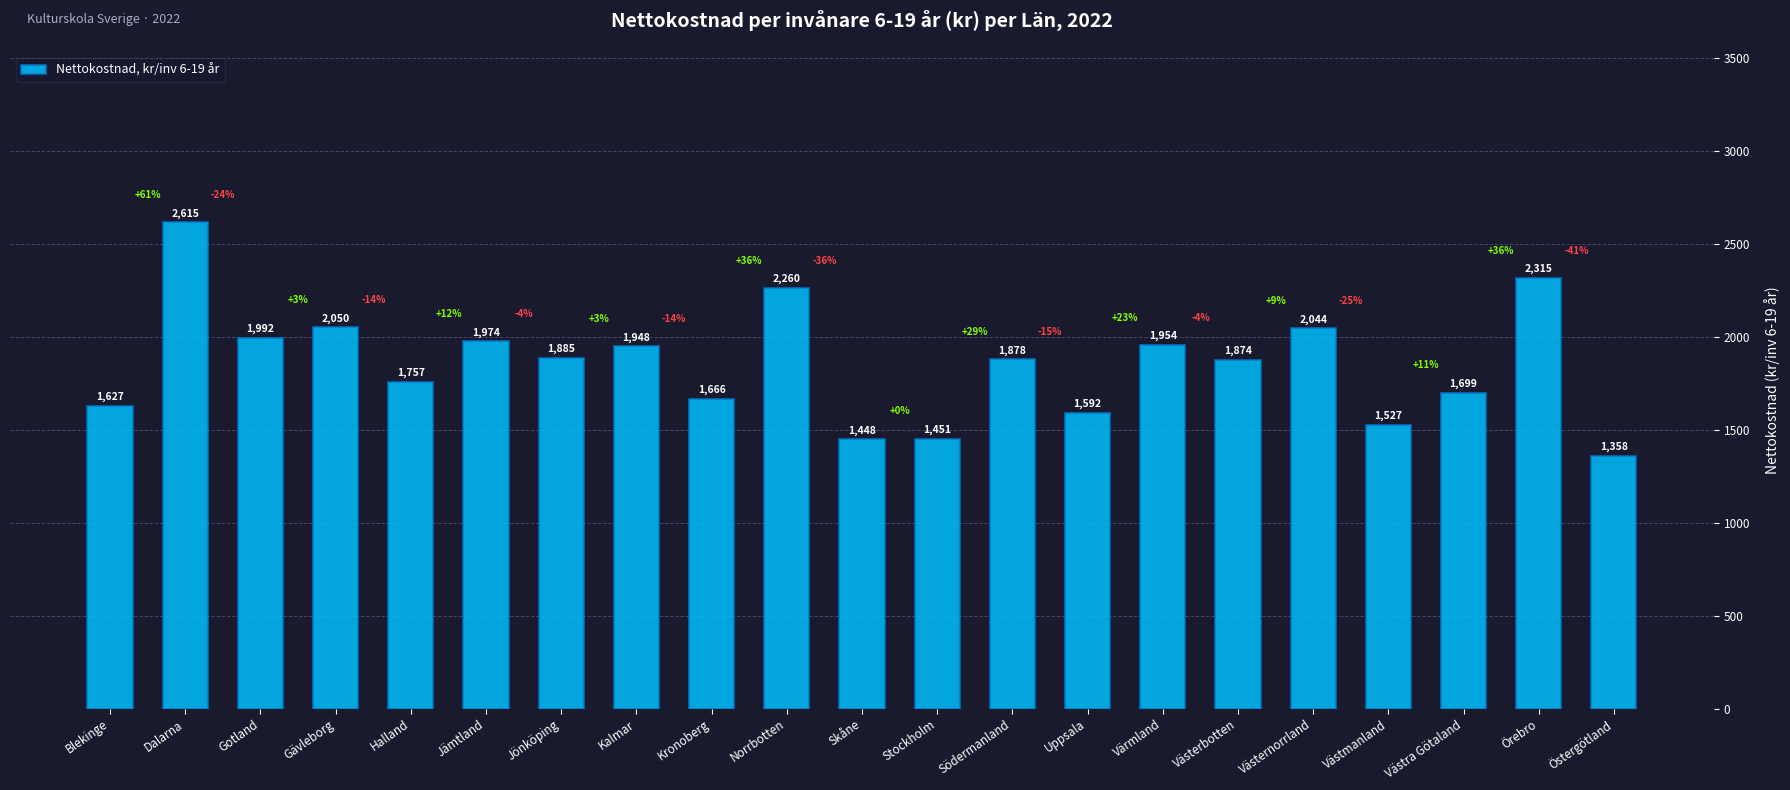

The value at Kalmar is 1947.6. True or false?

True